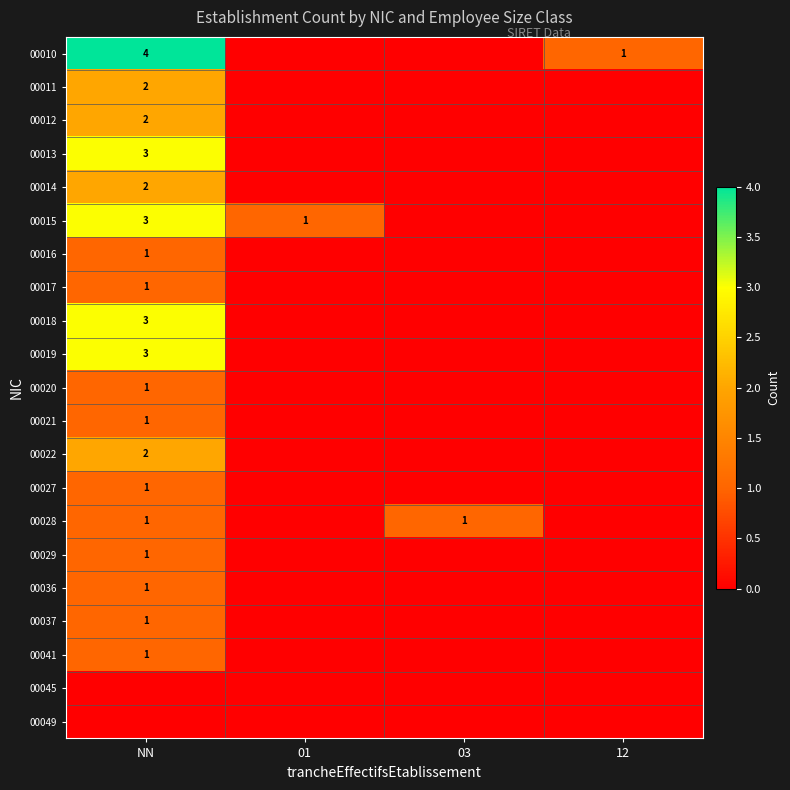

At which category does the chart reach its minimum across all series?

01